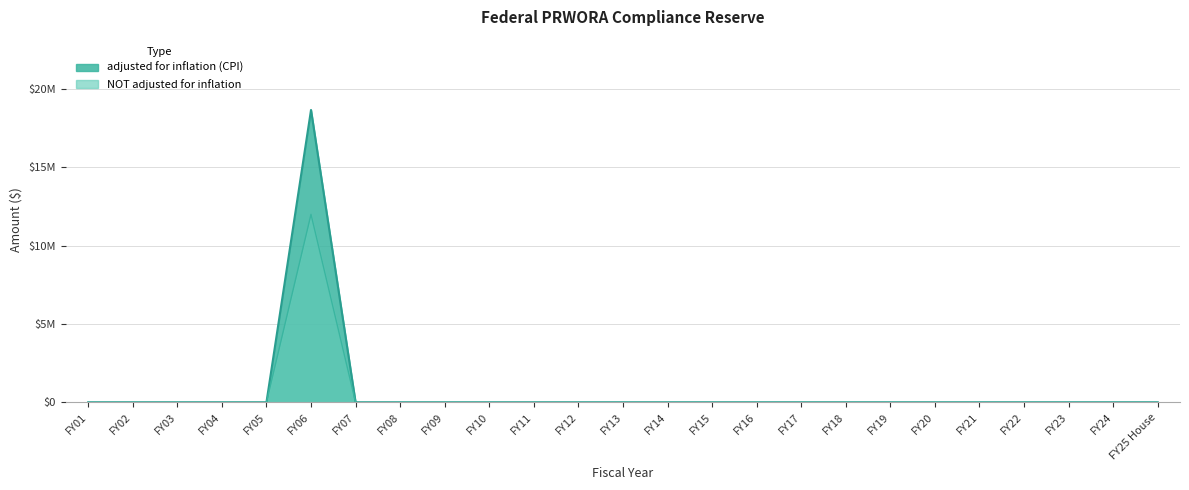

Count the number of data series in this chart.

2